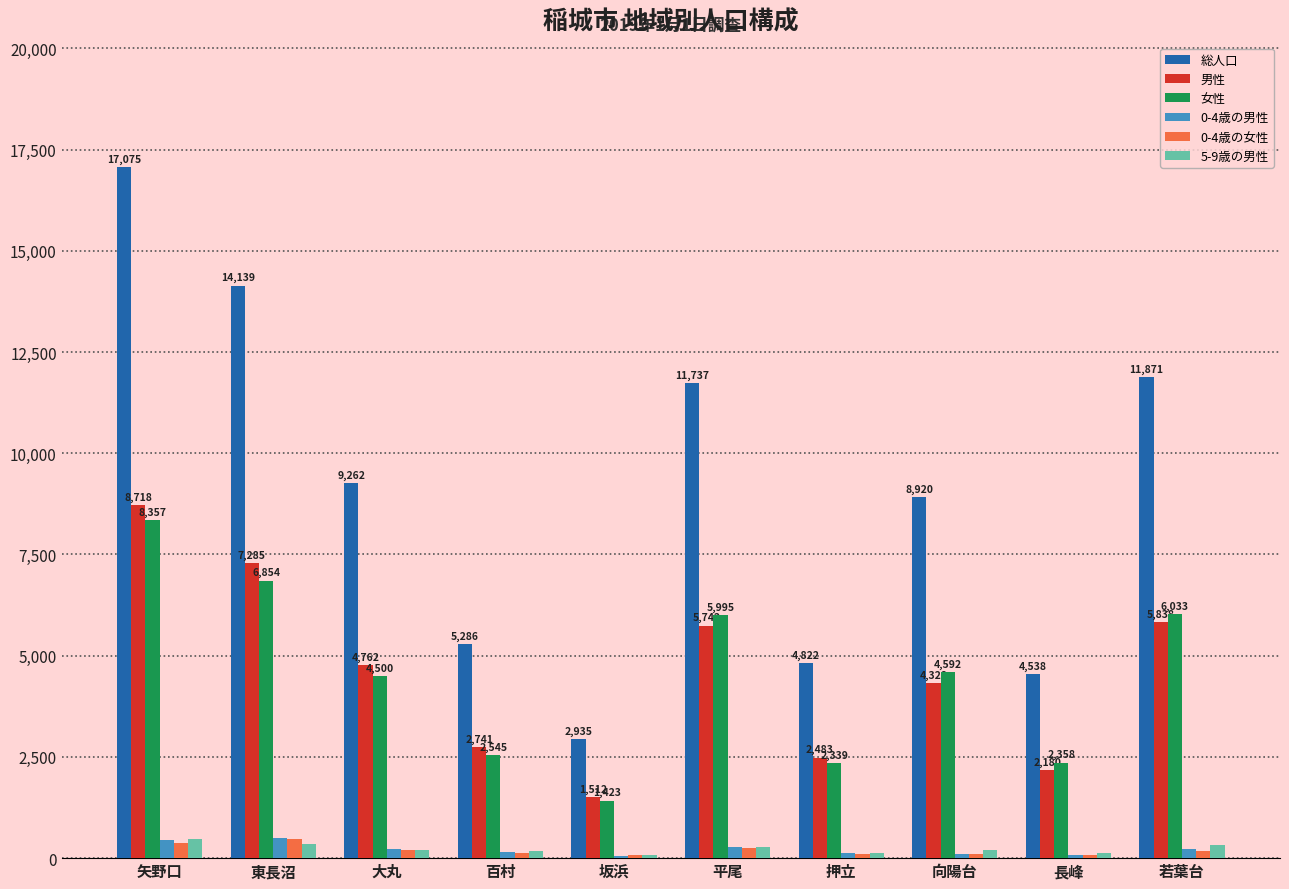

What is the sum of all 男性 values?

45589